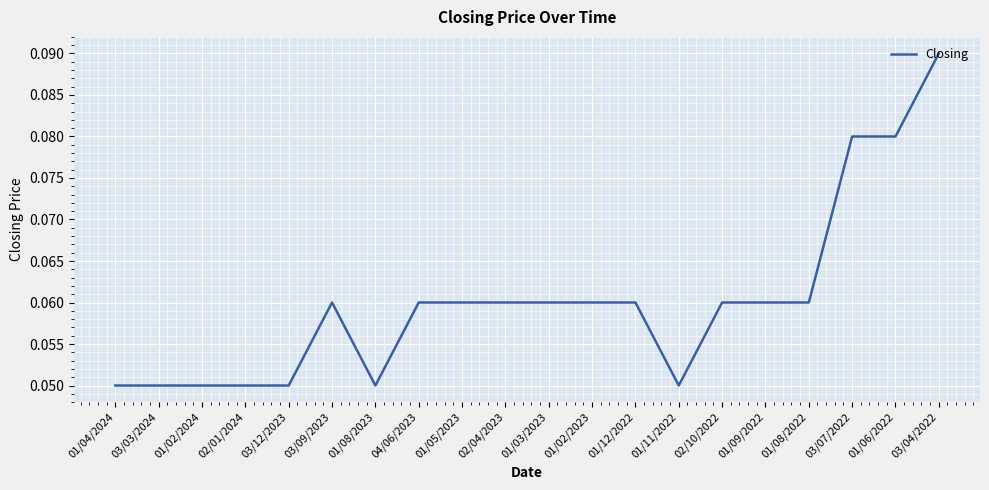

What position from the right is 03/12/2023?

16